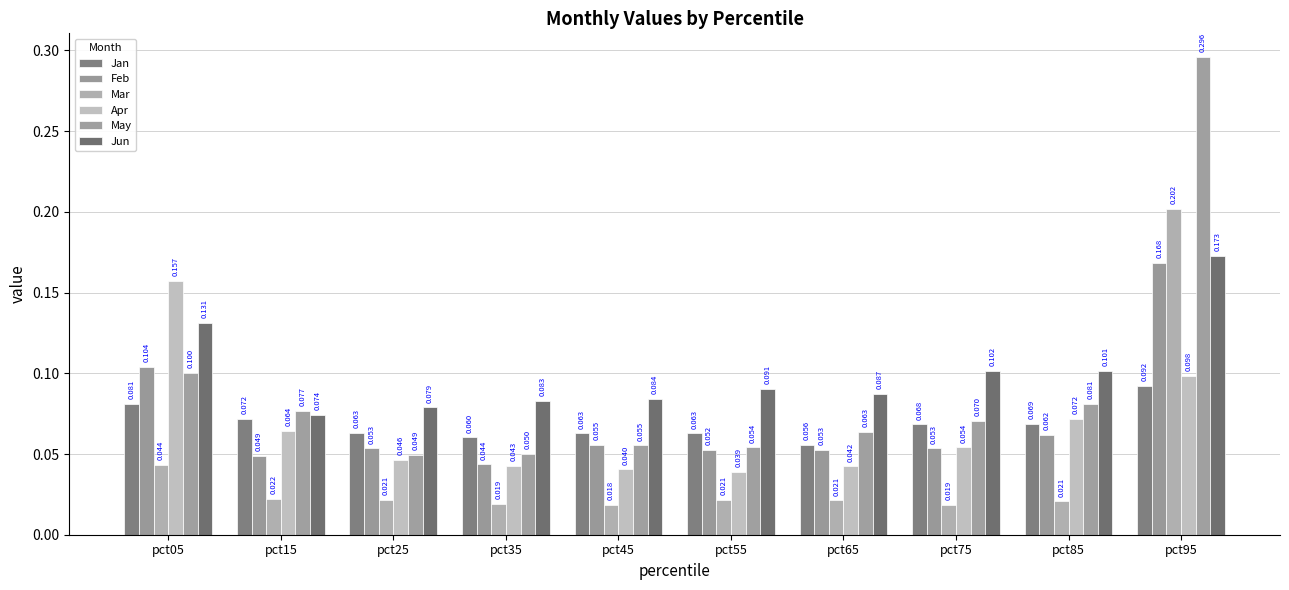

Which category has the lowest value in the Jun series?

pct15